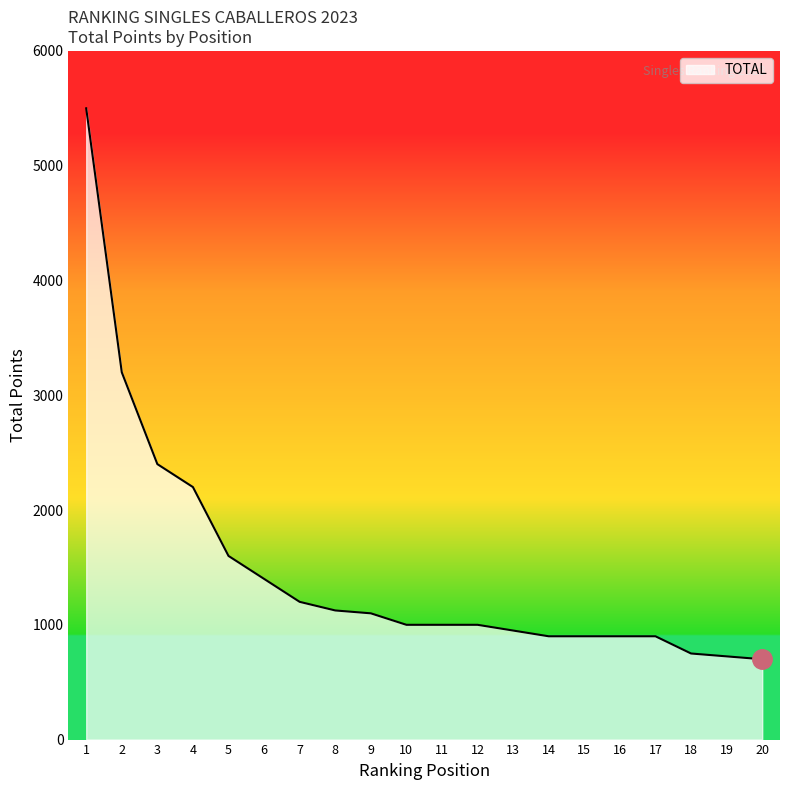

What is the change in value from 5 to 20?

-900